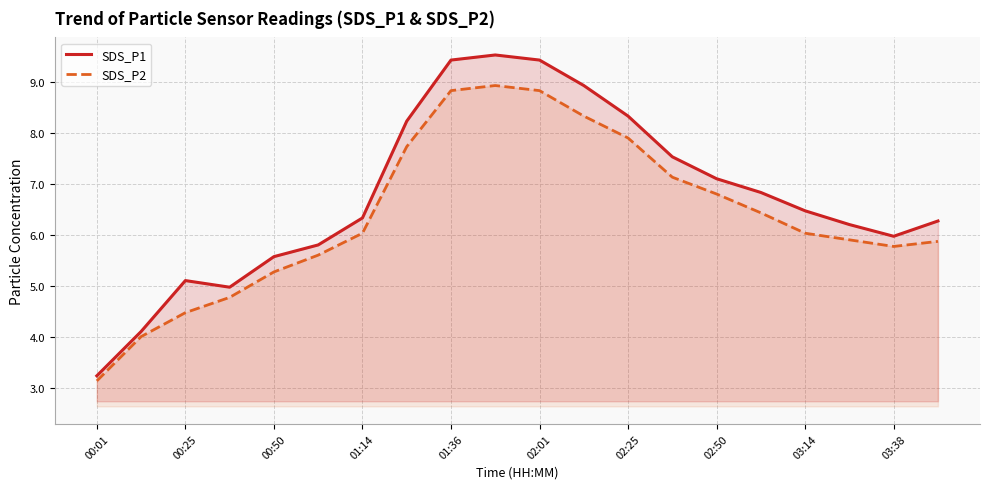

Reading left to right, transcribe all the data shown in this chart.

SDS_P1: 3.2	4.1	5.1	5.0	5.6	5.8	6.3	8.2	9.4	9.5	9.4	8.9	8.3	7.5	7.1	6.8	6.5	6.2	6.0	6.3
SDS_P2: 3.1	4.0	4.5	4.8	5.3	5.6	6.0	7.7	8.8	8.9	8.8	8.3	7.9	7.1	6.8	6.4	6.0	5.9	5.8	5.9